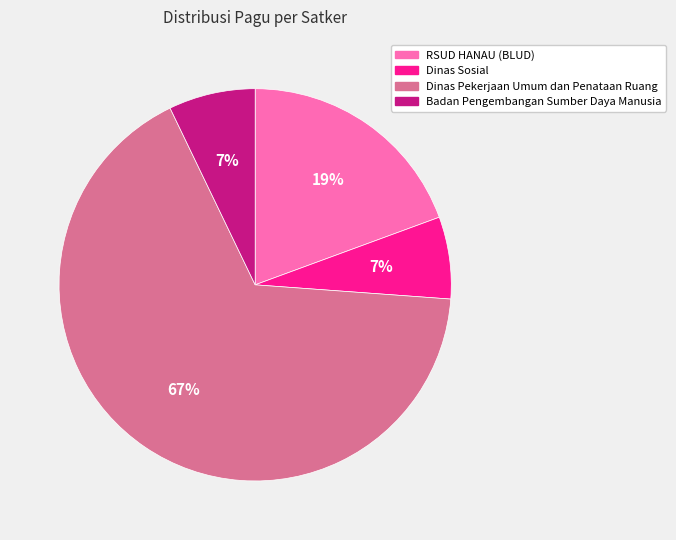

How many segments does this pie chart have?

4